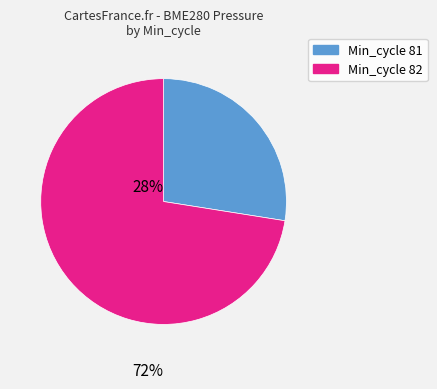

Is there any slice that represents more than half of the pie?

Yes